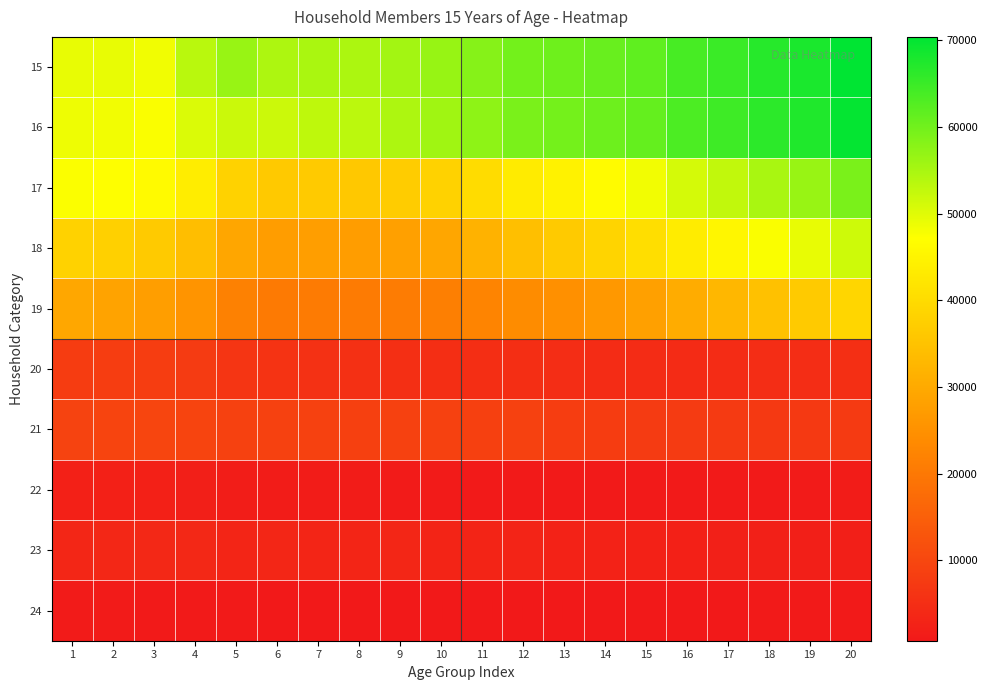

Count the number of data series in this chart.

10